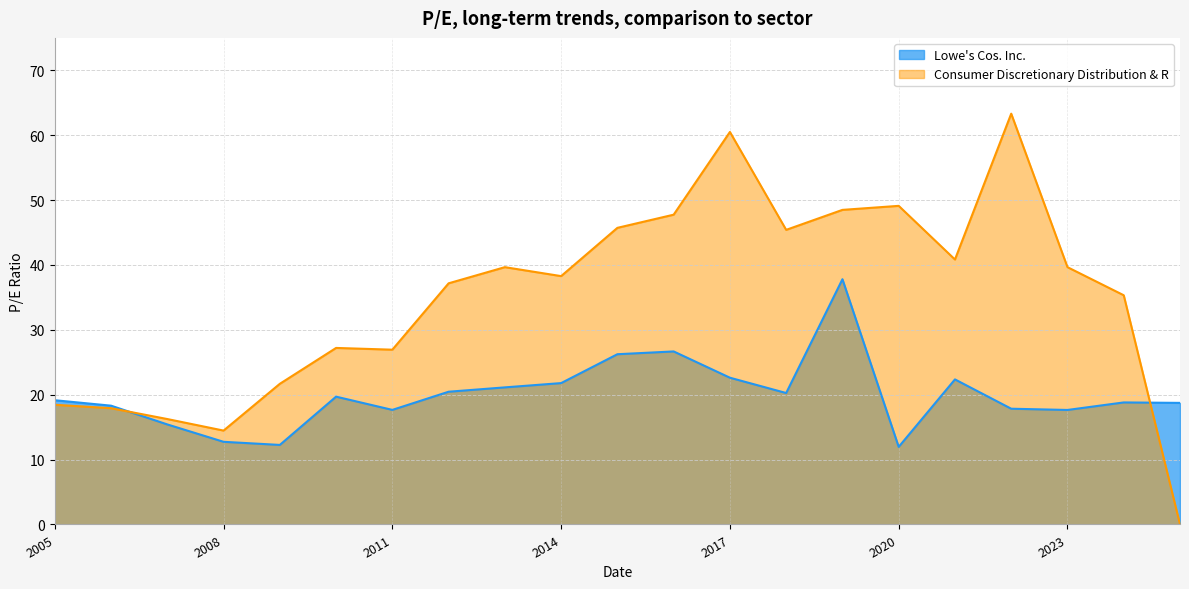

What is the total value across all series at 2009-03-31?

33.9